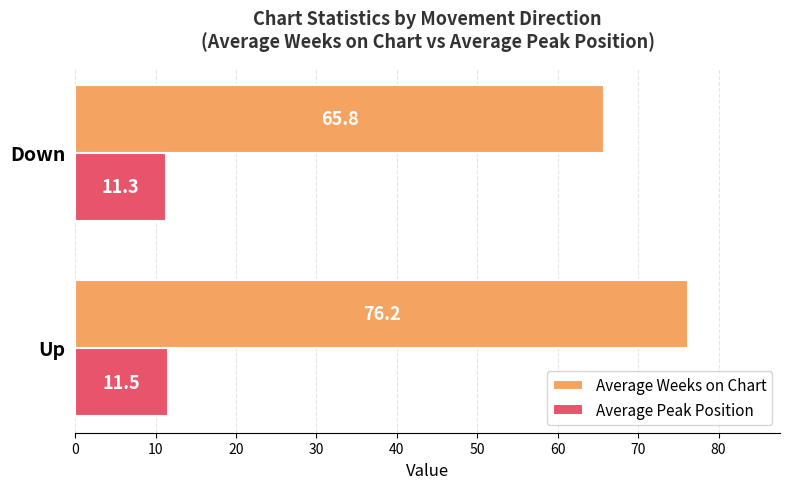

How many values in the Average Weeks on Chart series are below 76?

1